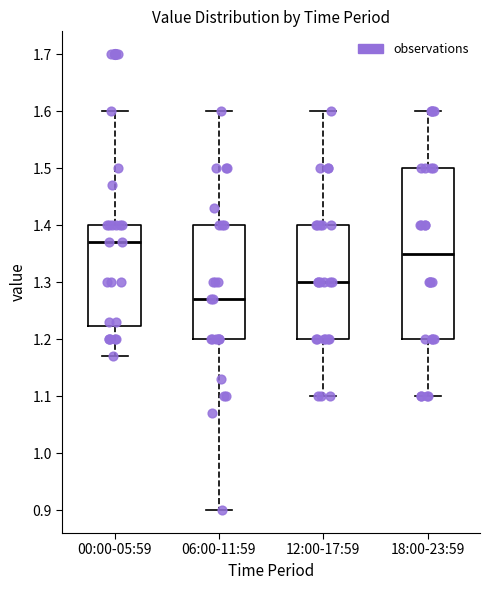

Where does the median line of the box for 18:00-23:59 sit on the y-axis? The values are not printed on the chart, so give them approximately, as read against the axis.

1.35